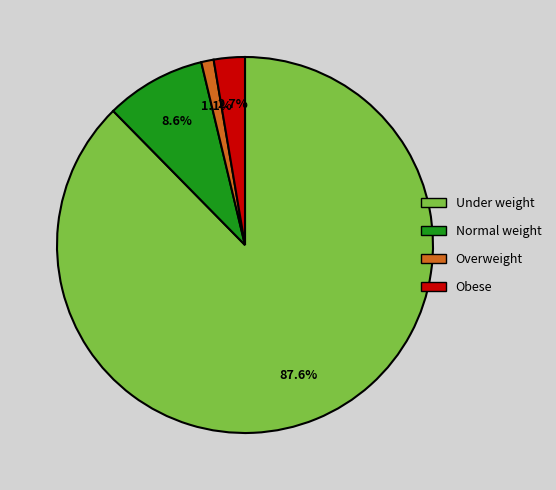

Is there any slice that represents more than half of the pie?

Yes